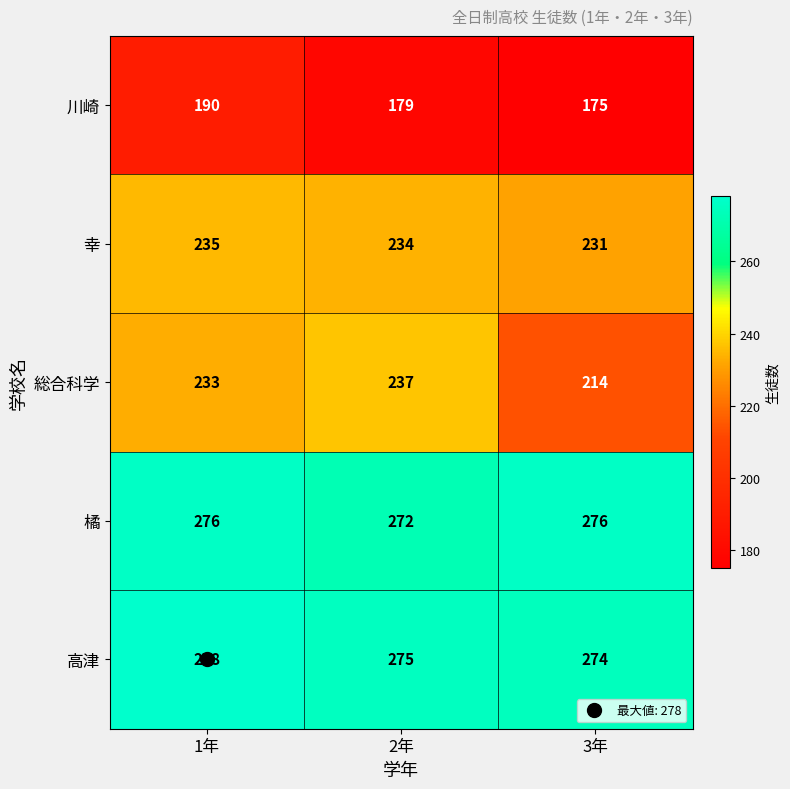

The 橘 series shows 276 at 3年. True or false?

True